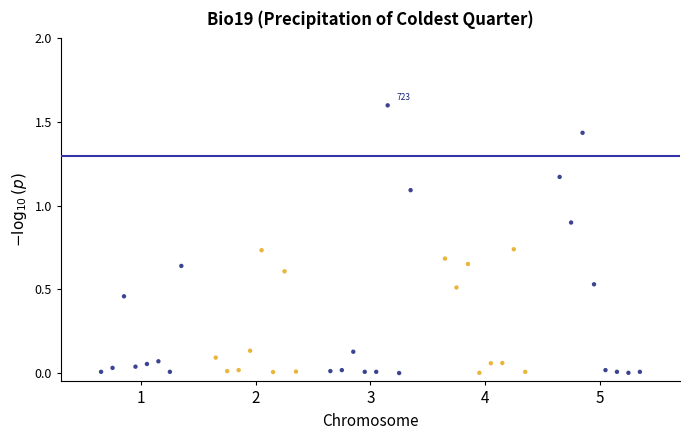

What is the range of Y values (max minus min)?

1.6